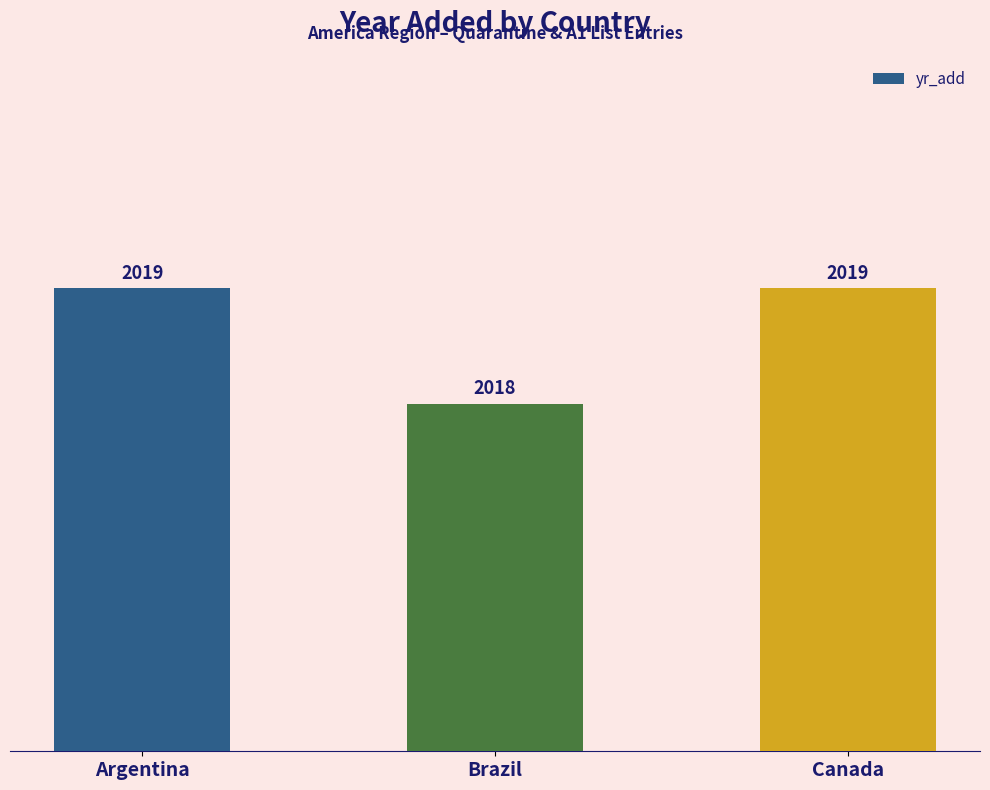

True or false: the data shows 922 at Argentina.

False